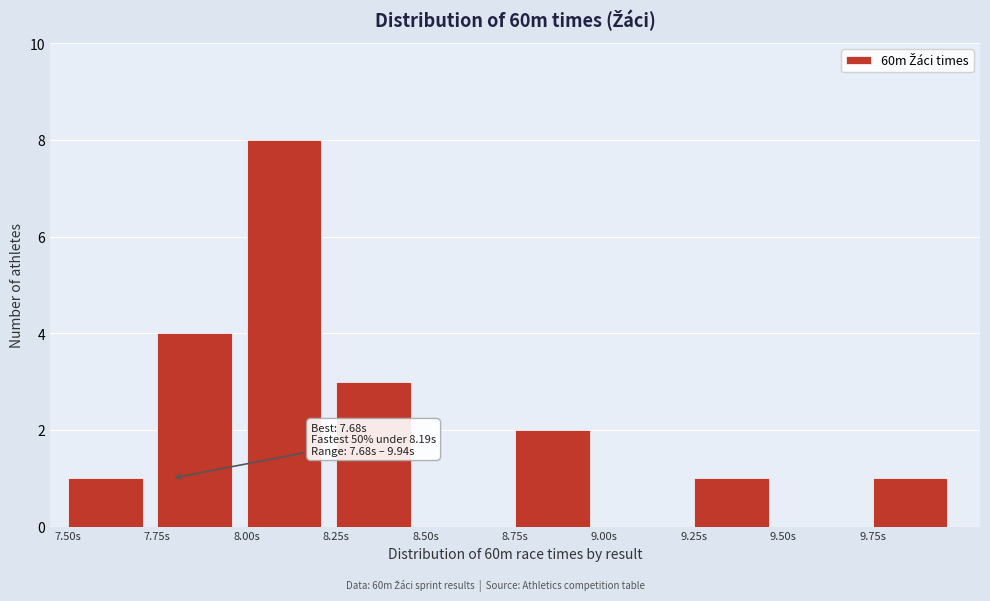

Over which range of the x-axis is the bar tallest?

8.00 to 8.25